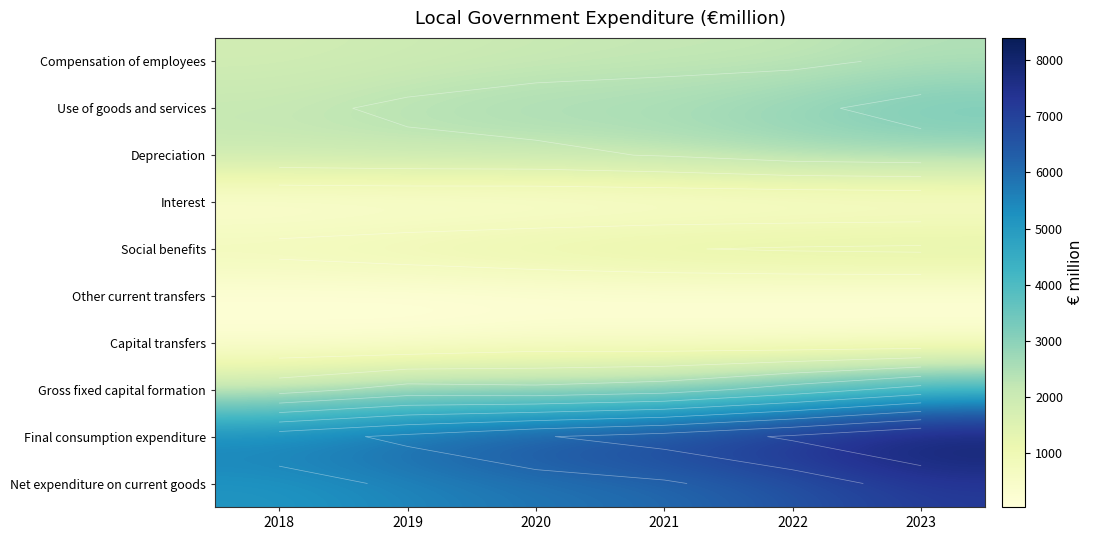

What is the maximum value for Interest?

160